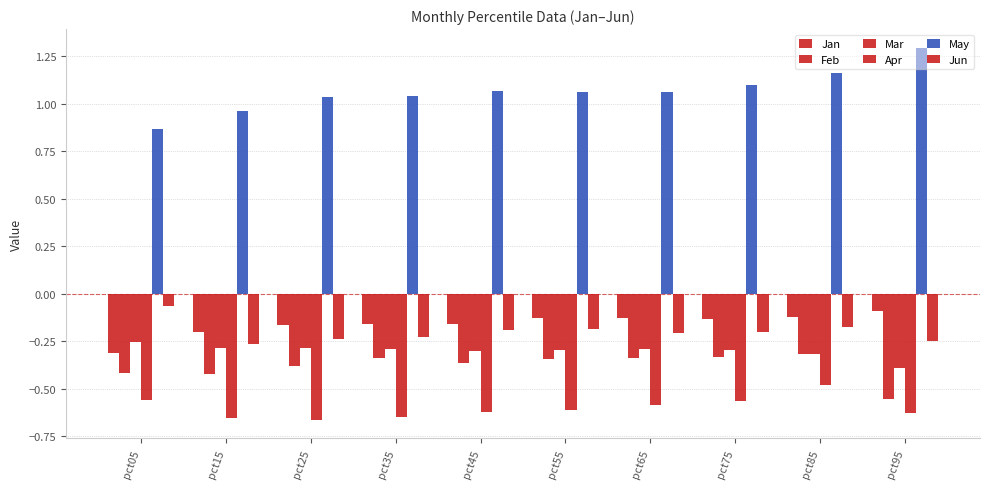

Is the value of May at pct25 greater than the value of Mar at pct45?

Yes